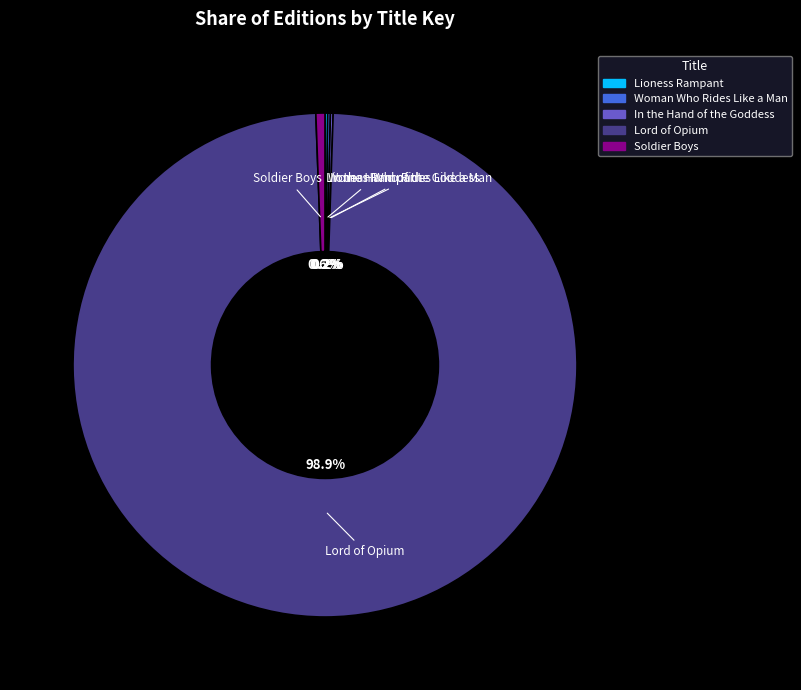

What is the largest slice in the pie chart?

Lord of Opium